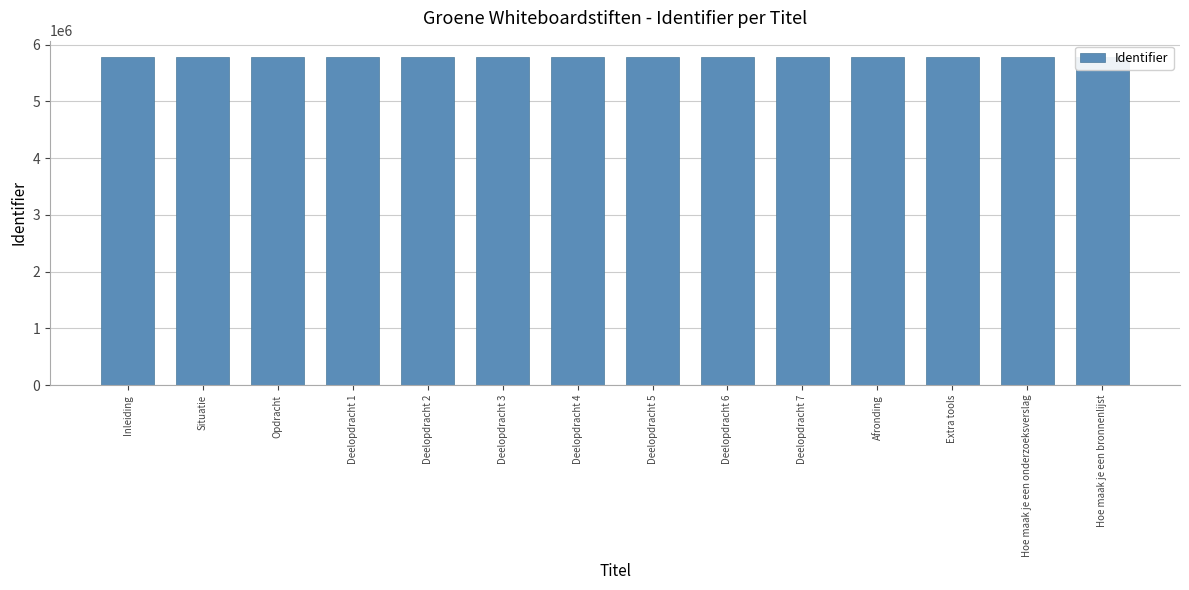

What position from the left is Opdracht?

3